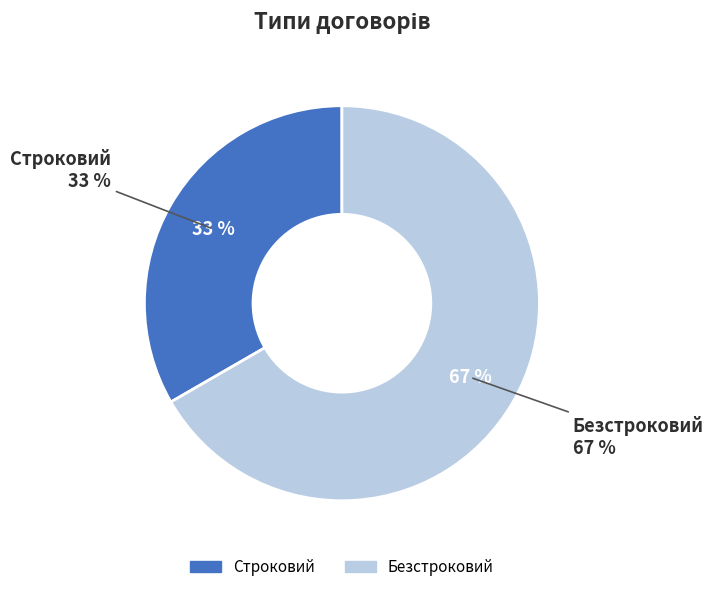

To the nearest percent, what percentage of the pie is Безстроковий?

67%